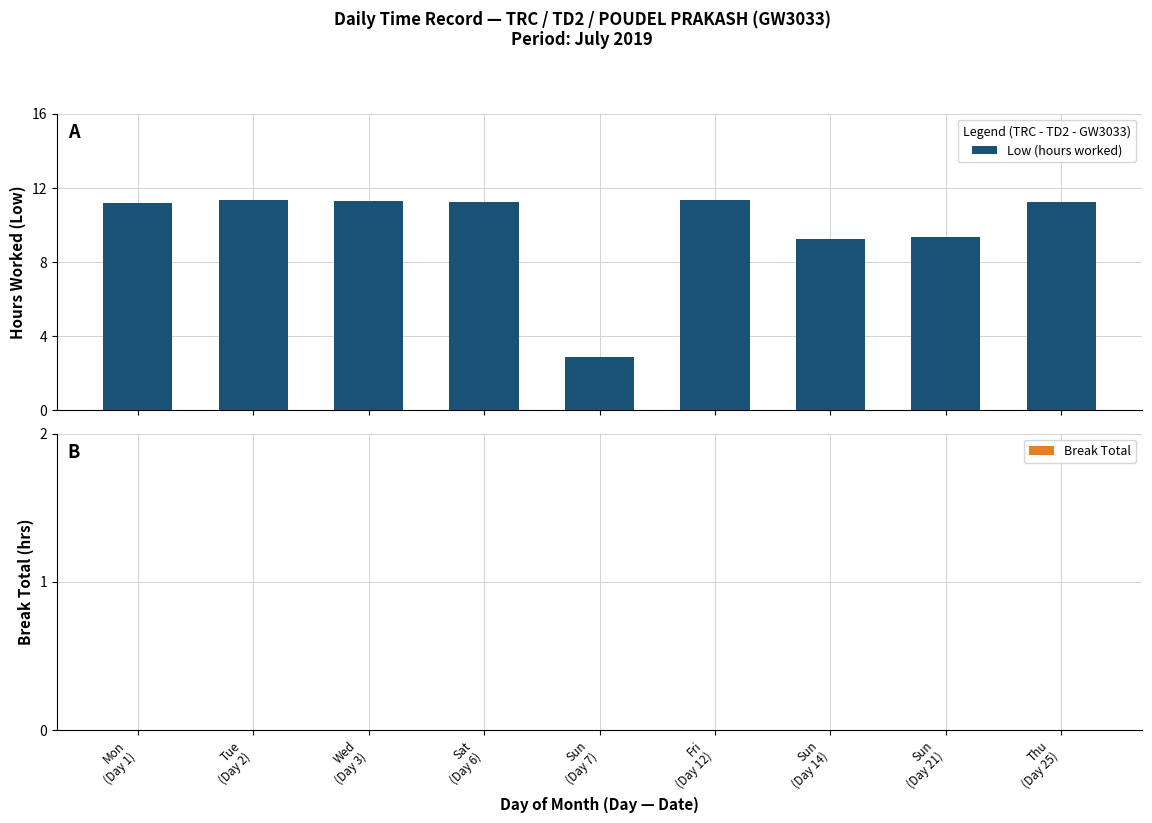

Are the bars horizontal?

No